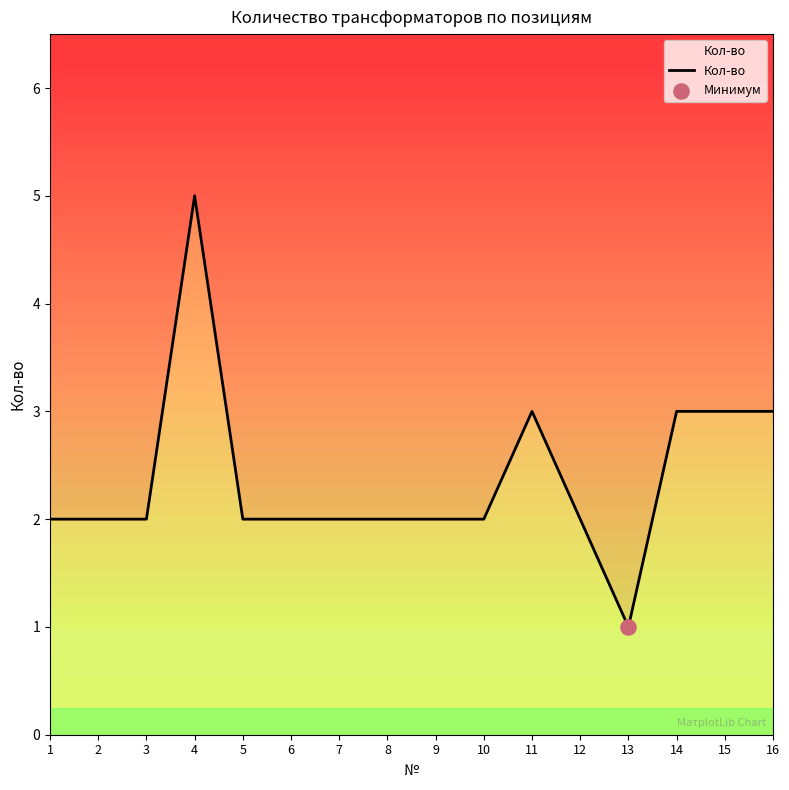

Which has a higher value, 8 or 4?

4